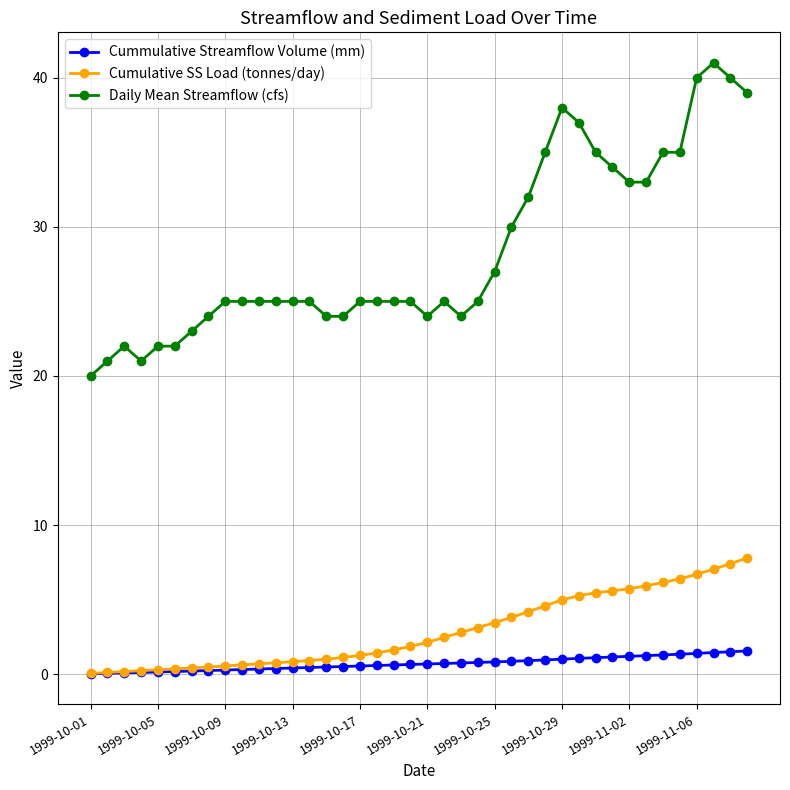

What is the value of the Daily Mean Streamflow (cfs) point at the 9th from the left?

25.0